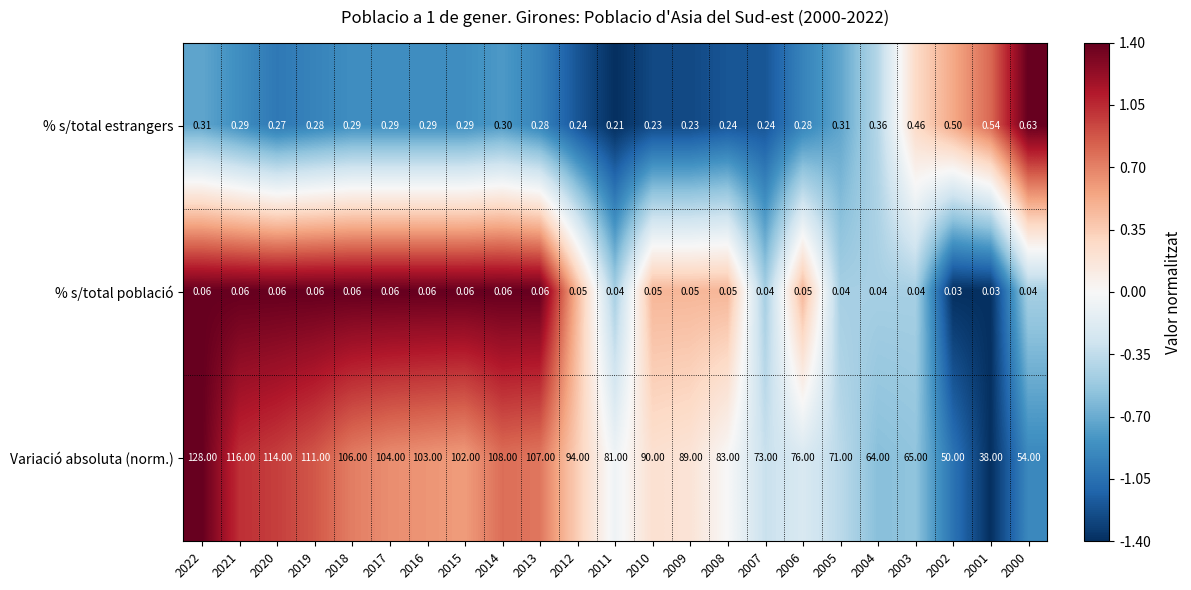

Which series changed the most between 2022 and 2005?

Variació absoluta (norm.)